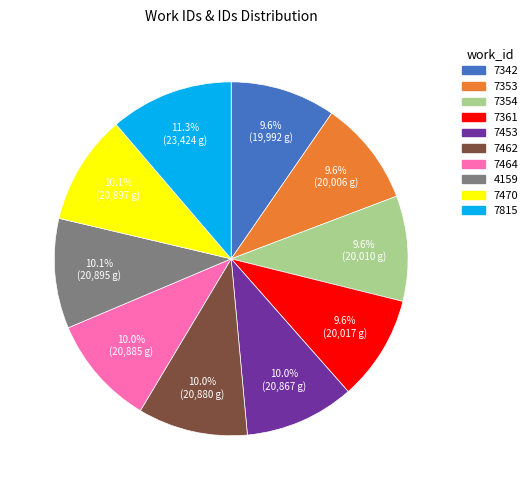

Do 7342 and 7464 together represent more than half of the pie?

No